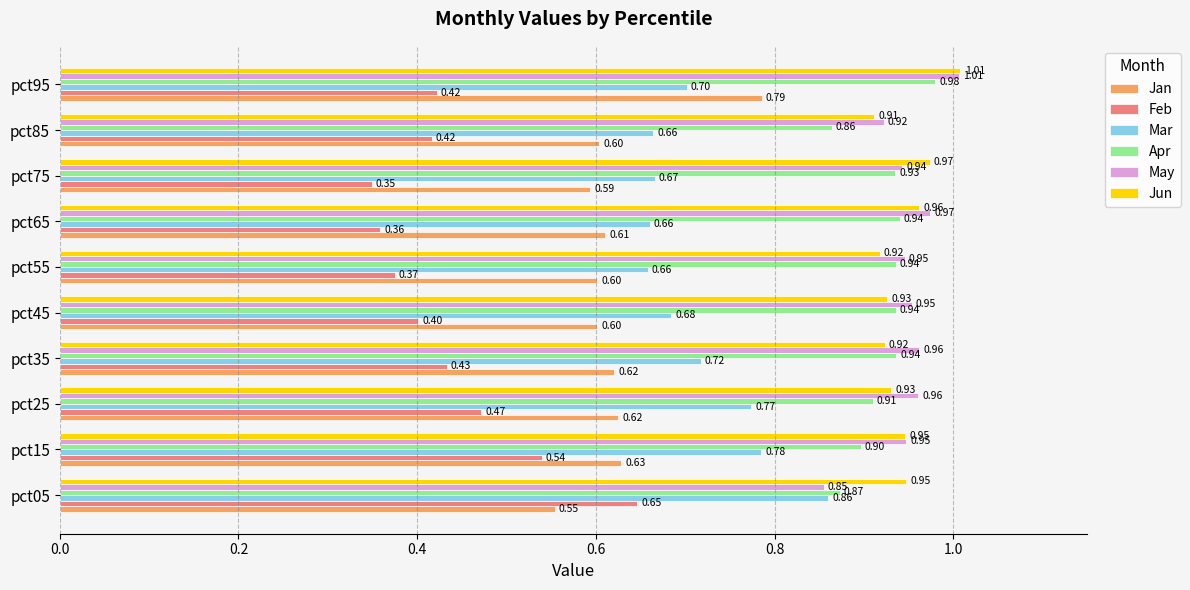

Which category has the highest value across all series?

pct95